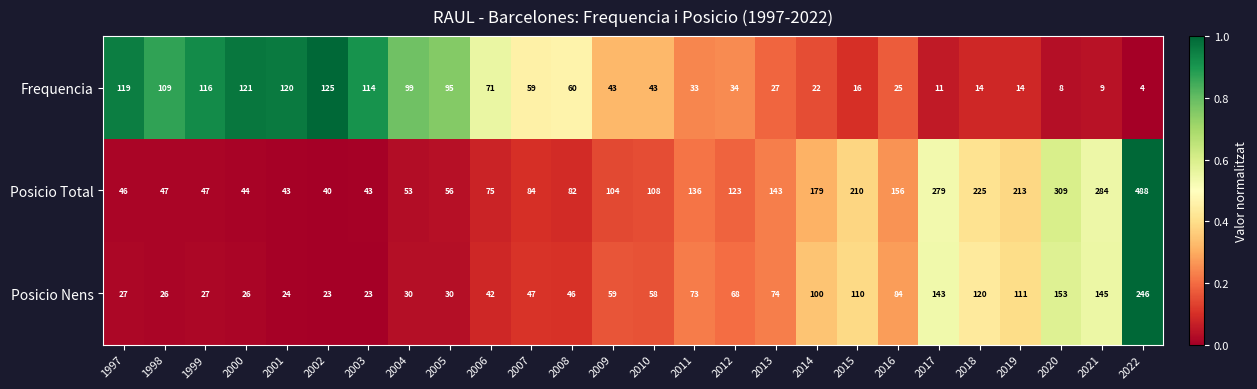

What is the total value across all series at 2009?

206